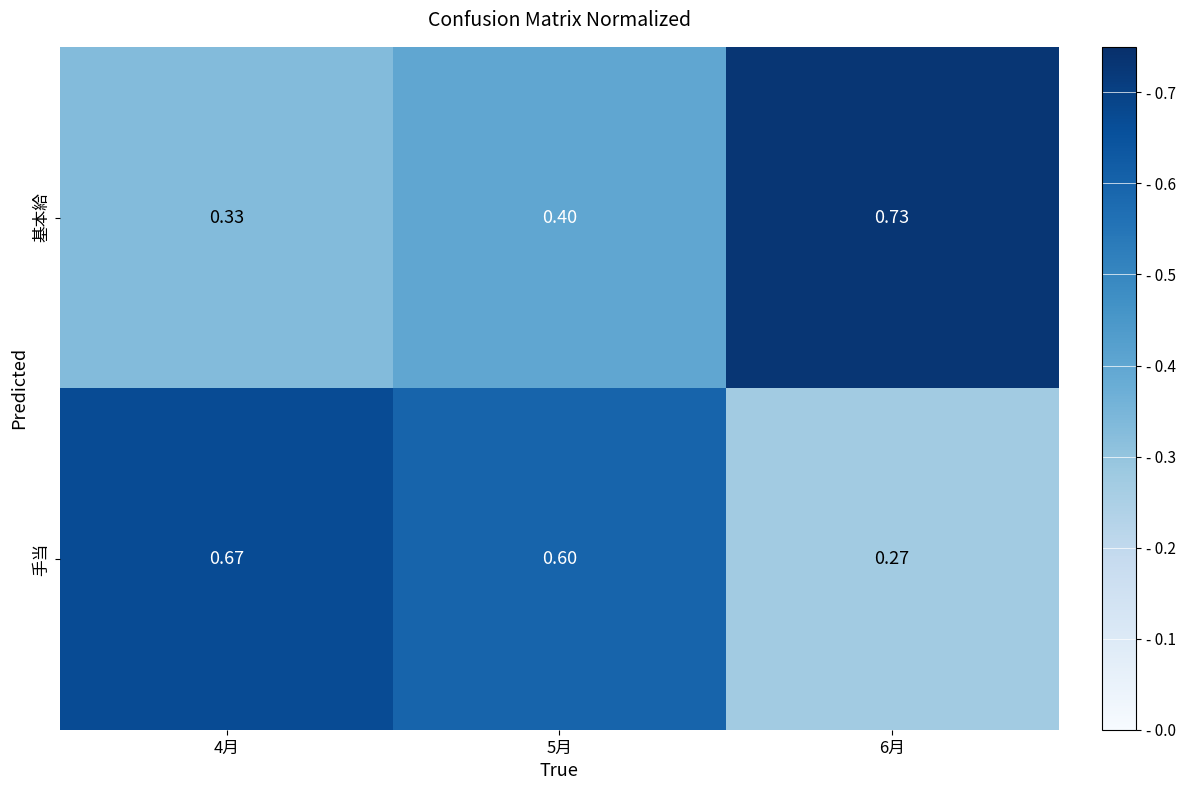

At how many categories does at least one series exceed 0?

3